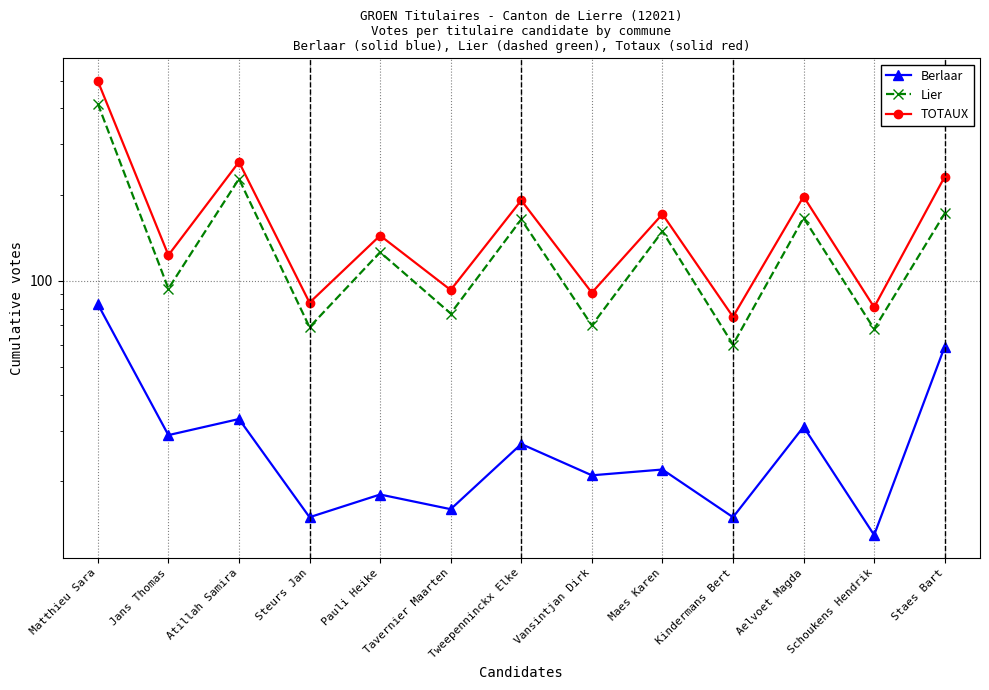

In TOTAUX, how many points are higher than both neighbors (excluding endpoints)?

5